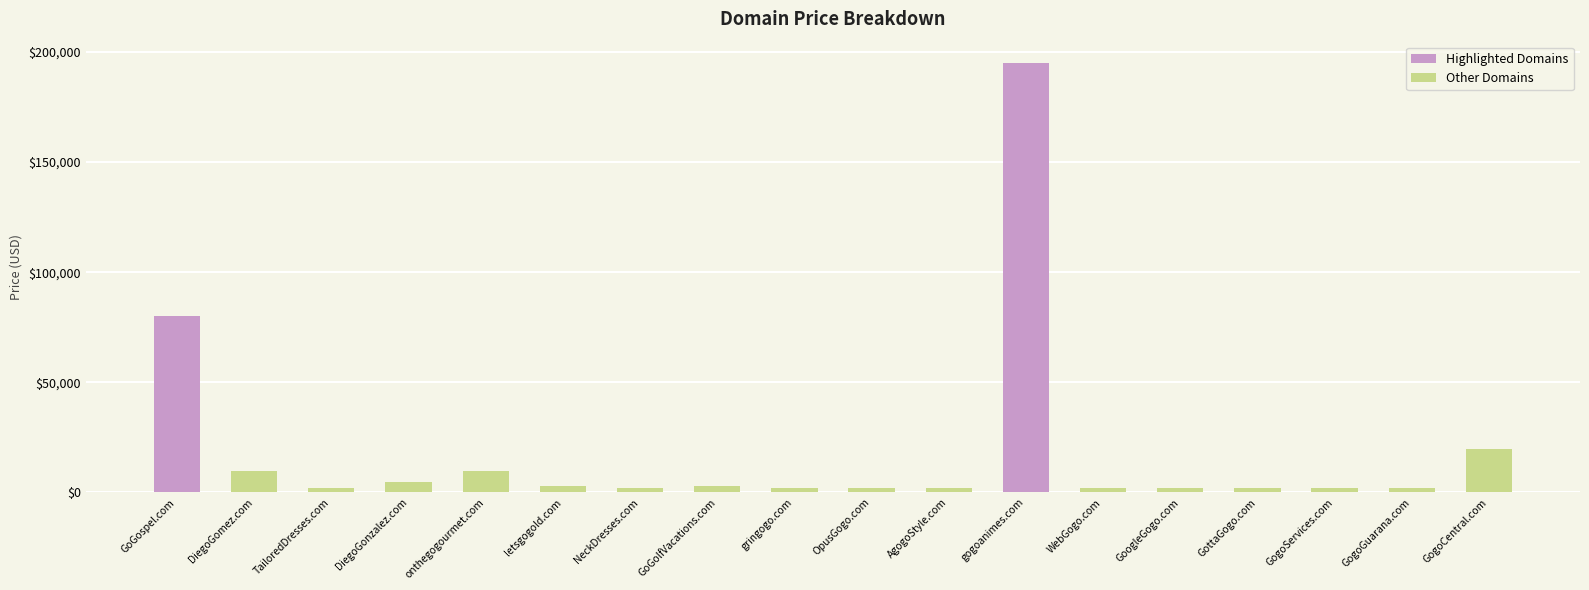

What is the average value?

19110